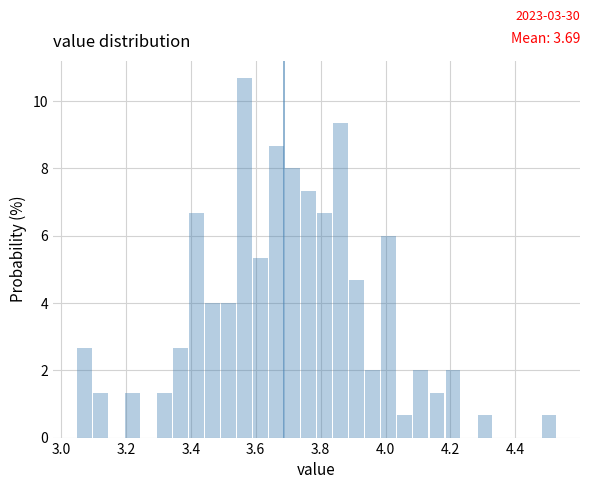

Around what value on the x-axis is the tallest bar? Give the approximate position of its centre, as read against the axis.

3.56